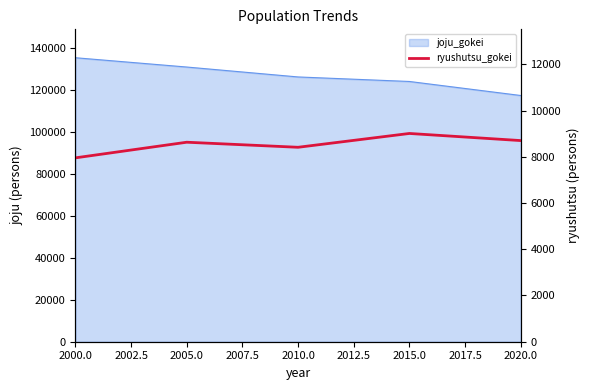

How many interior local peaks (higher than both neighbors) does the data have?

2